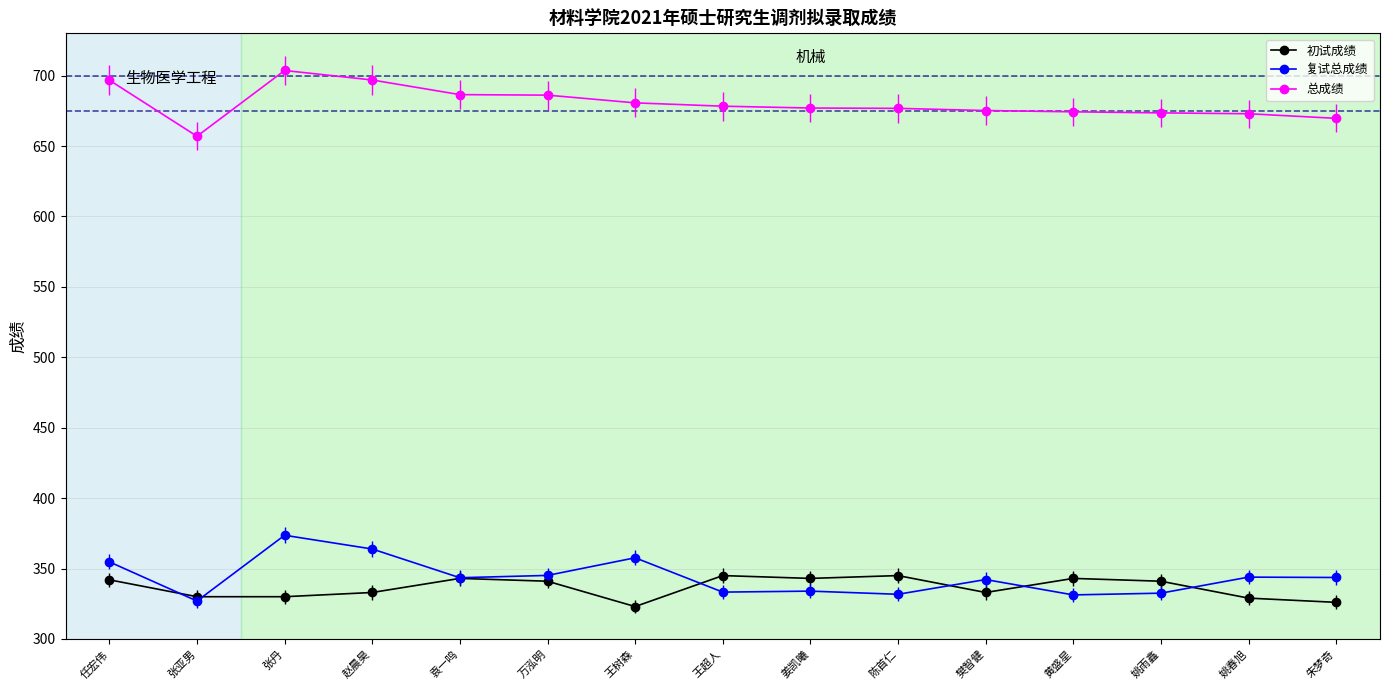

True or false: 总成绩 and 复试总成绩 cross at least once.

False